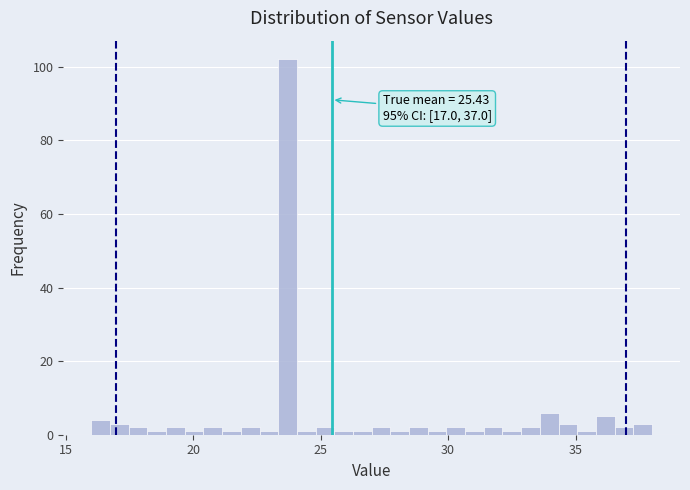

Around what value on the x-axis is the tallest bar? Give the approximate position of its centre, as read against the axis.

23.5